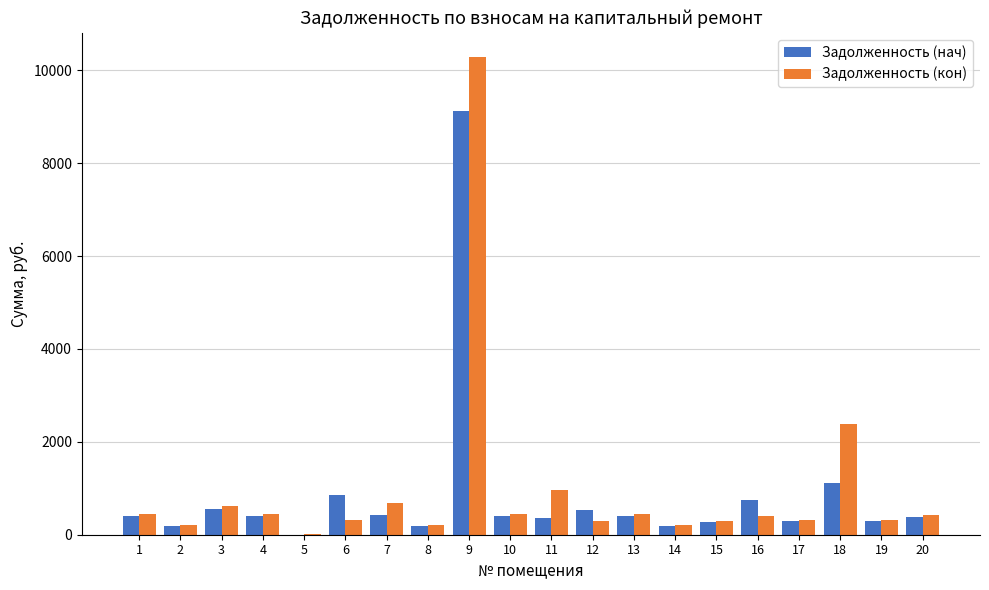

The value of Задолженность (нач) at 5 is 4671.9. True or false?

False